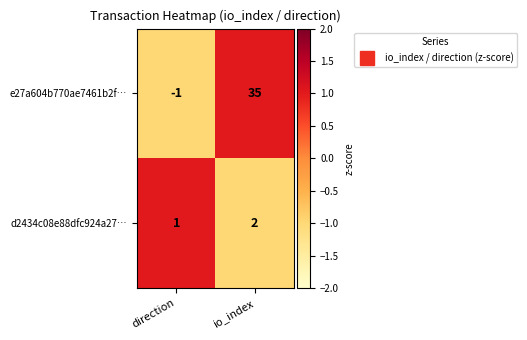

Reading right to left, extract all data points from this chart.

e27a604b770ae7461b2f…: io_index=35	direction=-1
d2434c08e88dfc924a27…: io_index=2	direction=1